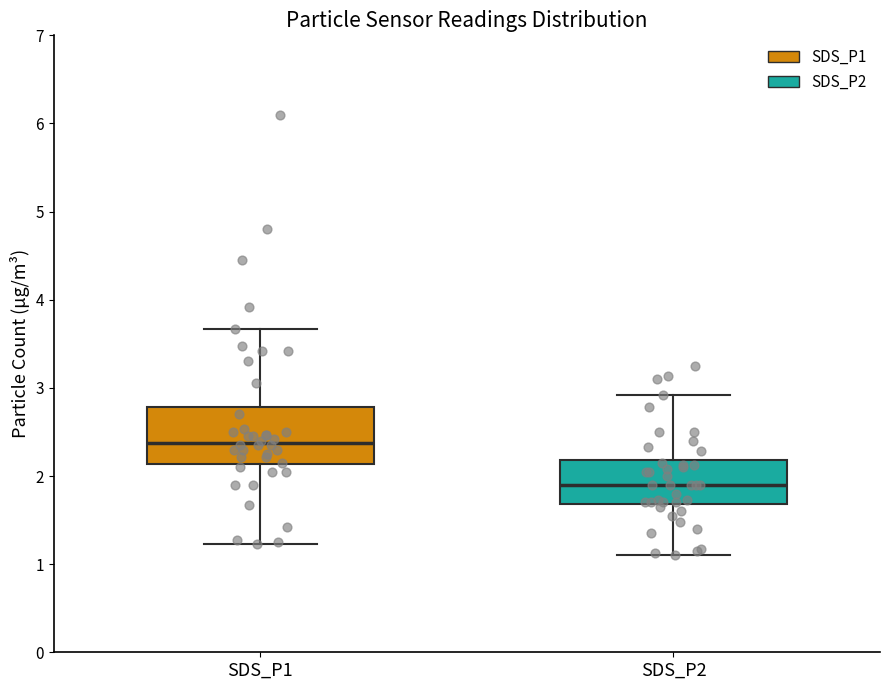

Reading left to right, transcribe this box plot: for each box, give where its median line is, the range the box spans, and where its two whiskers end, as read against the y-axis. The values are not printed on the chart, so give them approximately, as read against the axis.

SDS_P1: median 2.4, box 2.1 to 2.8, whiskers 1.2 to 3.7
SDS_P2: median 1.9, box 1.7 to 2.2, whiskers 1.1 to 2.9